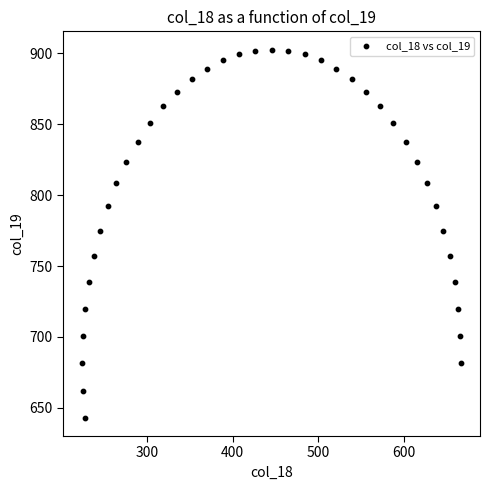

What is the range of X values (max minus min)?

442.2